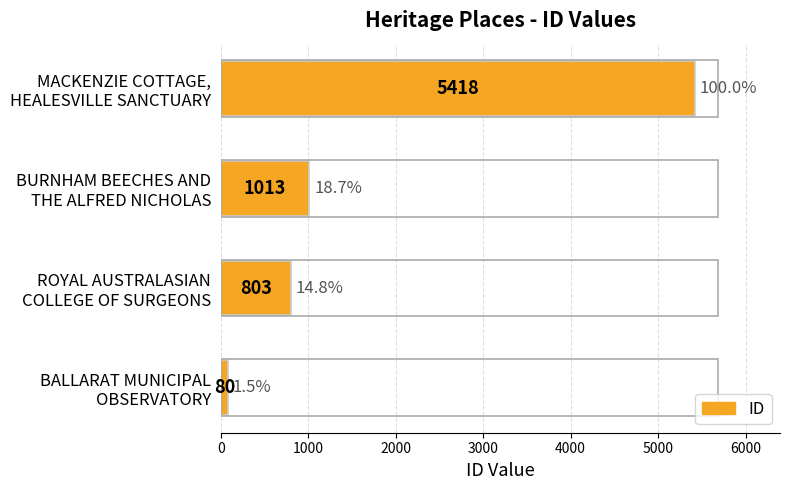

What is the difference between the maximum and second lowest values?

4615